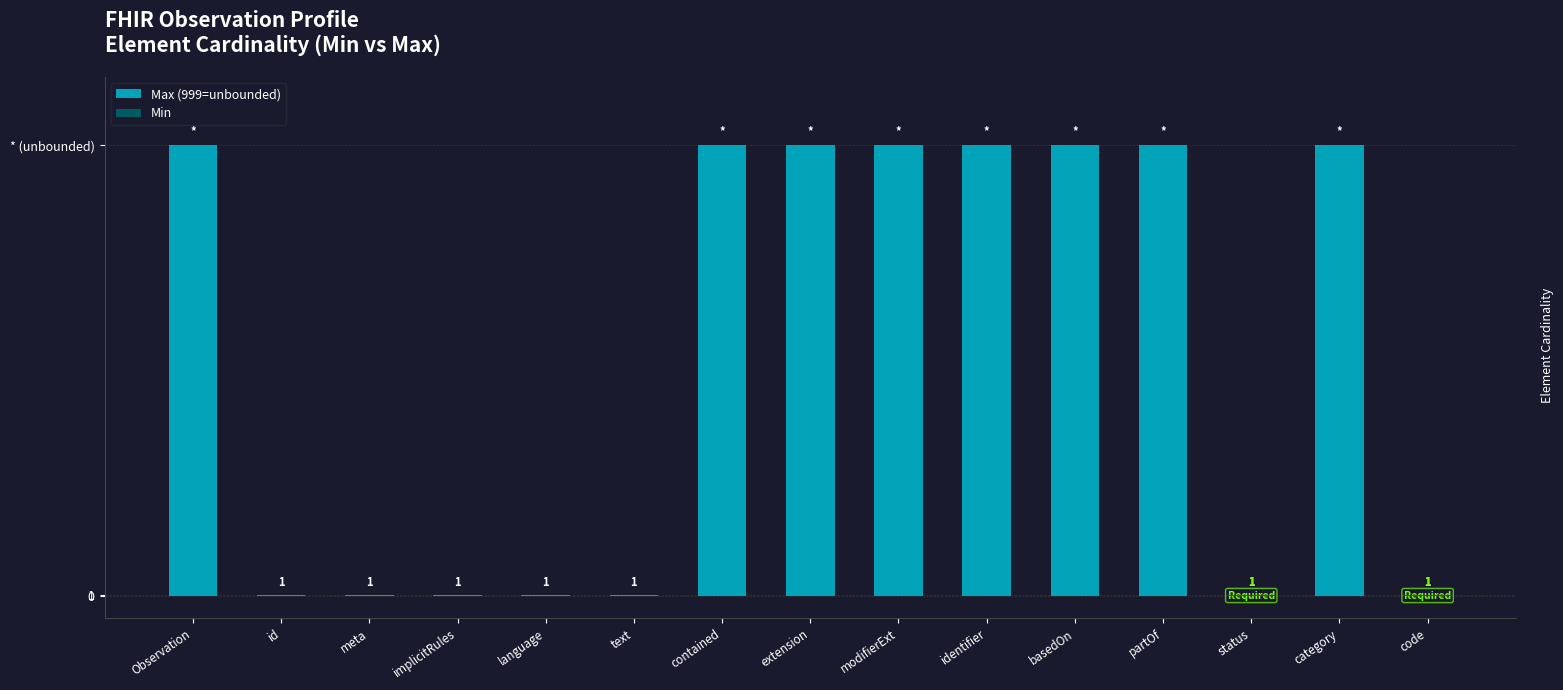

What is the label of the 4th bar from the left?

implicitRules